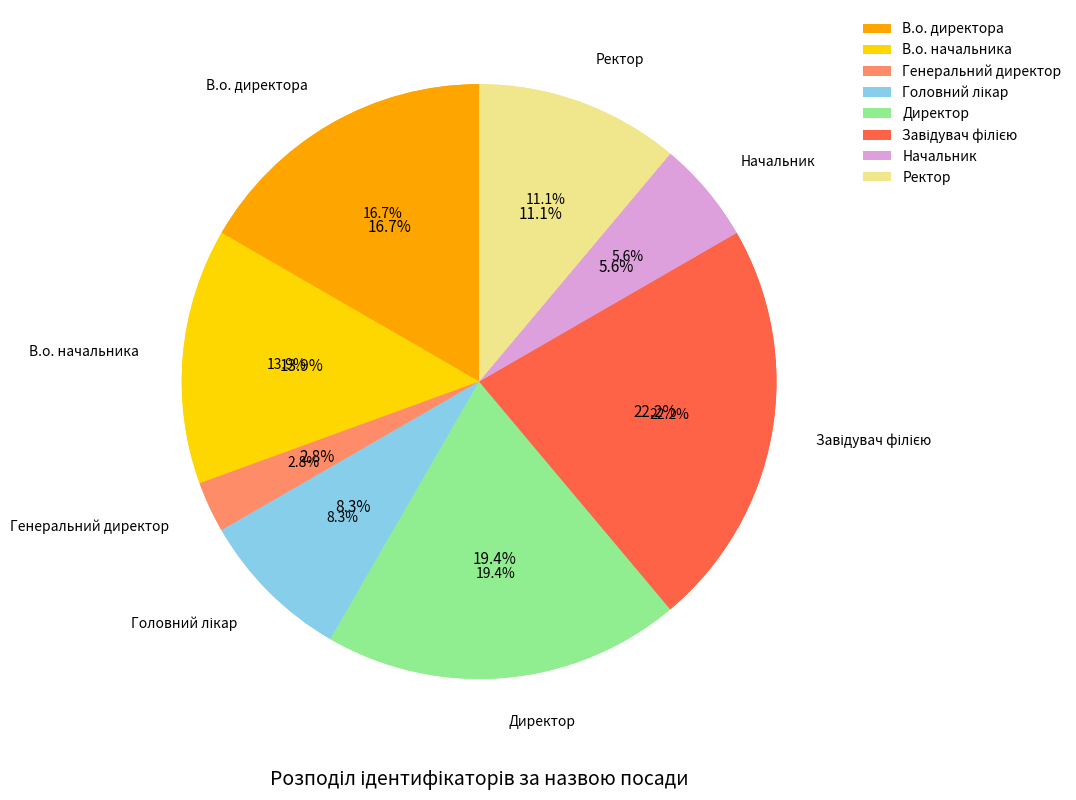

To the nearest percent, what portion does Начальник represent?

6%